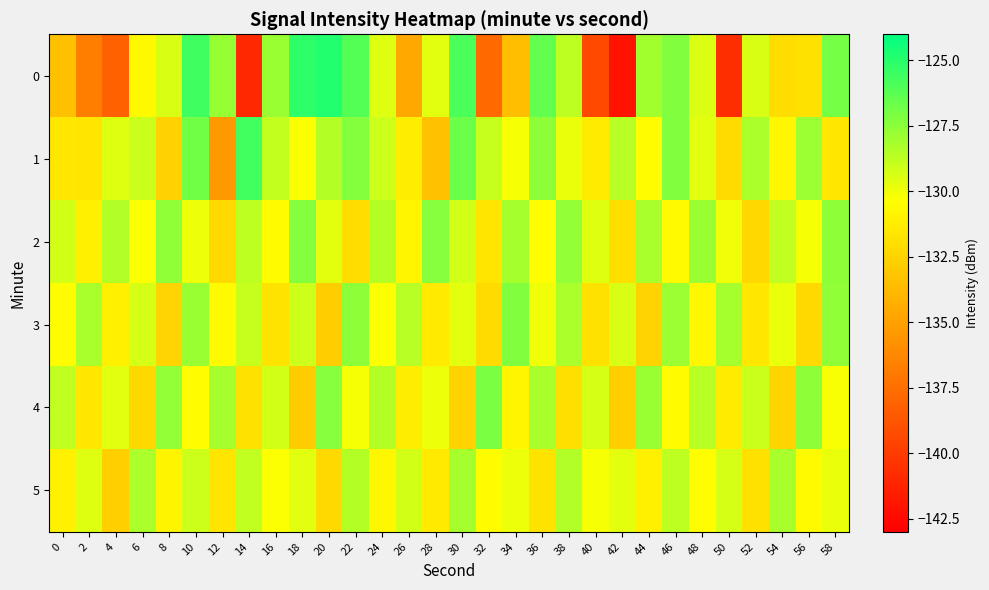

Reading left to right, transcribe all the data shown in this chart.

0: 0=-133.5	2=-136.7	4=-138.2	6=-130.7	8=-129.4	10=-125.6	12=-127.7	14=-141.0	16=-127.8	18=-125.2	20=-124.9	22=-126.1	24=-129.6	26=-134.6	28=-129.6	30=-125.9	32=-137.7	34=-133.5	36=-126.5	38=-128.7	40=-139.4	42=-142.1	44=-128.0	46=-127.2	48=-129.5	50=-140.7	52=-129.4	54=-132.0	56=-131.8	58=-127.0
1: 0=-131.5	2=-131.6	4=-129.5	6=-129.0	8=-132.6	10=-126.8	12=-135.4	14=-125.7	16=-128.9	18=-130.3	20=-128.5	22=-127.3	24=-129.1	26=-131.2	28=-133.4	30=-126.7	32=-128.9	34=-130.1	36=-127.5	38=-129.8	40=-131.3	42=-128.6	44=-130.4	46=-127.2	48=-129.6	50=-132.1	52=-128.3	54=-130.7	56=-127.9	58=-131.5
2: 0=-129.2	2=-131.1	4=-128.4	6=-130.3	8=-127.6	10=-129.9	12=-132.2	14=-128.7	16=-130.5	18=-127.3	20=-129.7	22=-132.0	24=-128.5	26=-130.8	28=-127.4	30=-129.2	32=-131.6	34=-128.1	36=-130.4	38=-127.7	40=-129.5	42=-131.9	44=-128.2	46=-130.6	48=-127.8	50=-130.0	52=-132.3	54=-128.8	56=-130.1	58=-127.5
3: 0=-130.5	2=-128.2	4=-131.1	6=-129.3	8=-132.4	10=-127.8	12=-130.6	14=-128.9	16=-131.7	18=-129.1	20=-132.8	22=-127.5	24=-130.3	26=-128.6	28=-131.4	30=-129.7	32=-132.1	34=-127.2	36=-130.0	38=-128.3	40=-131.8	42=-129.4	44=-132.5	46=-127.9	48=-130.7	50=-128.1	52=-131.5	54=-129.8	56=-132.2	58=-127.6
4: 0=-128.8	2=-131.5	4=-129.6	6=-132.3	8=-127.7	10=-130.4	12=-128.1	14=-131.8	16=-129.2	18=-132.9	20=-127.4	22=-130.1	24=-128.5	26=-131.2	28=-129.9	30=-132.6	32=-127.1	34=-130.8	36=-128.2	38=-131.9	40=-129.3	42=-132.7	44=-127.8	46=-130.5	48=-128.6	50=-131.3	52=-129.0	54=-132.4	56=-127.5	58=-130.2
5: 0=-131.0	2=-129.5	4=-132.7	6=-128.3	8=-130.9	10=-129.1	12=-131.6	14=-128.8	16=-130.3	18=-129.6	20=-132.2	22=-128.5	24=-130.7	26=-129.2	28=-131.4	30=-128.1	32=-130.5	34=-129.9	36=-131.7	38=-128.4	40=-130.1	42=-129.7	44=-131.1	46=-128.7	48=-130.4	50=-129.3	52=-131.8	54=-128.2	56=-130.6	58=-129.8